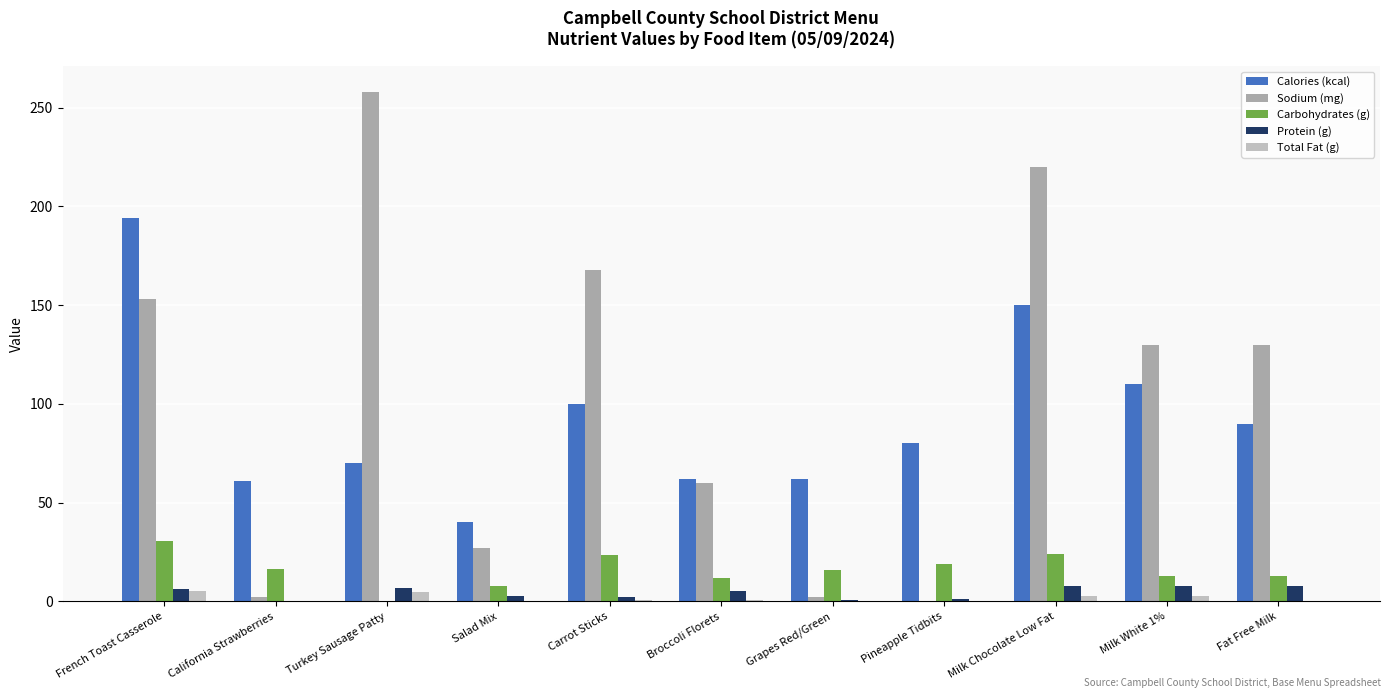

What is the label of the 9th bar from the right?

Turkey Sausage Patty